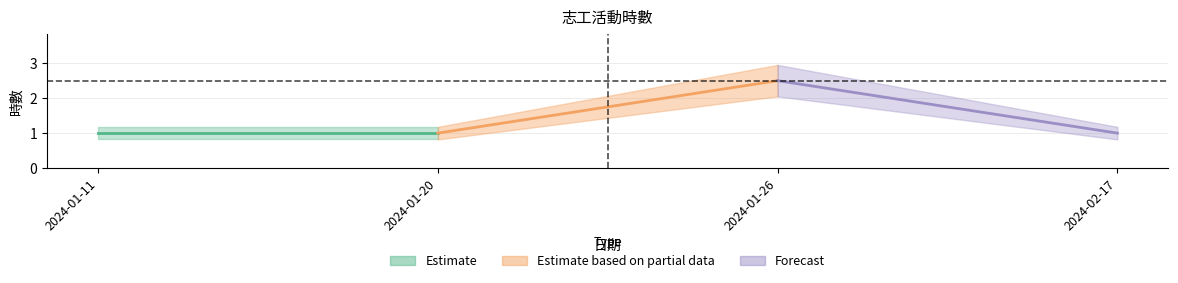

The value at 2024-02-17 is 1.0. True or false?

True